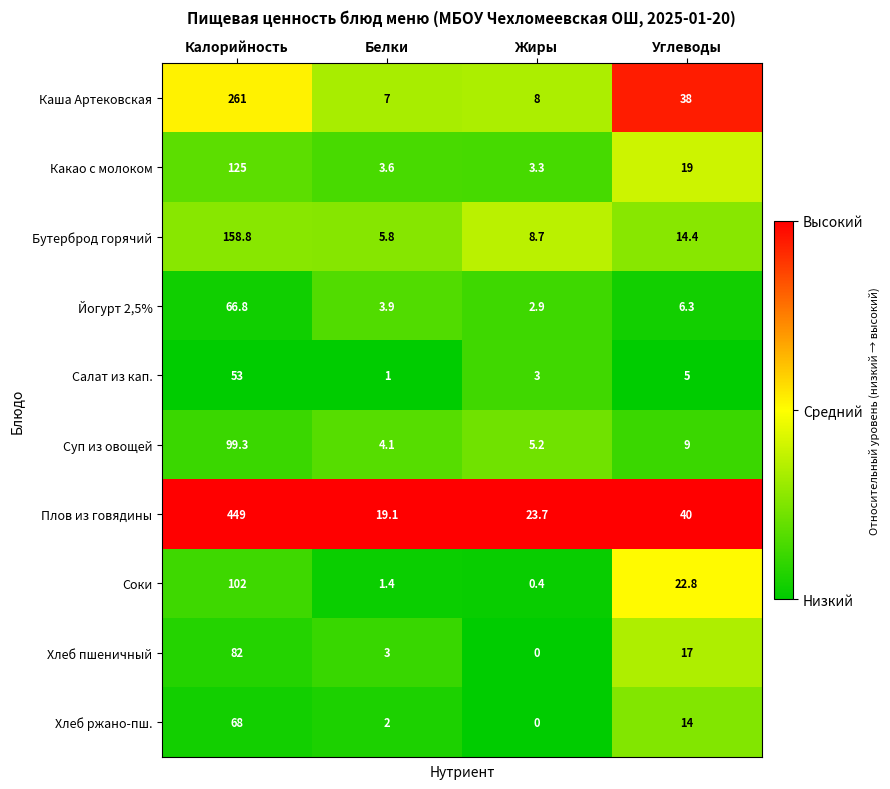

What is the highest value of the Каша Артековская series?

261.0